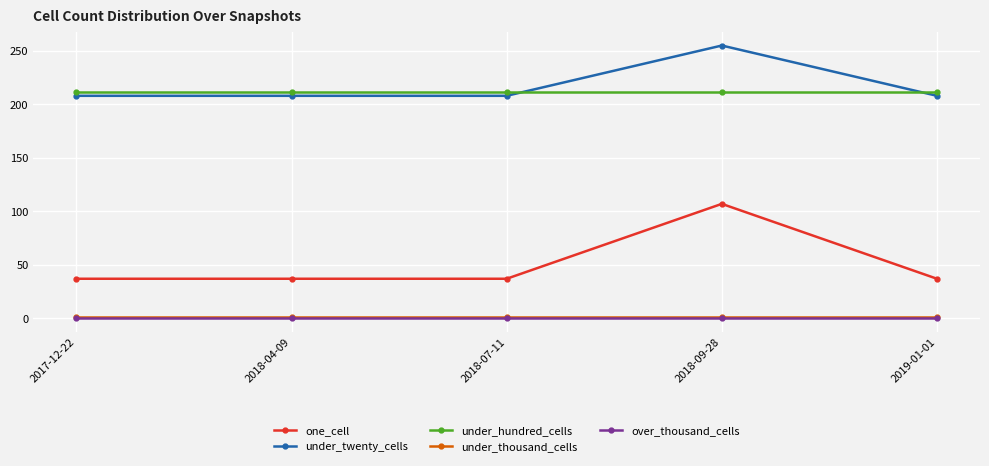

Which series changed the most between 2017-12-22 and 2018-09-28?

one_cell